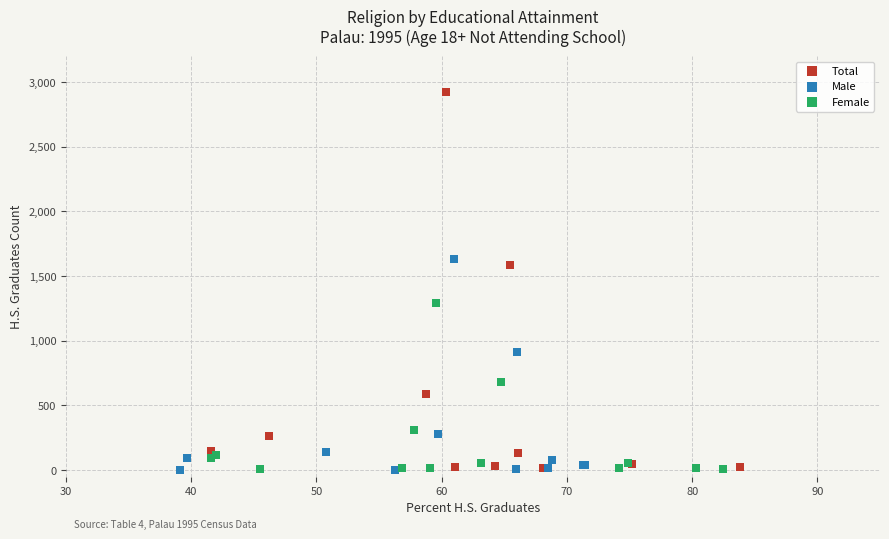

Which series has the largest Y range (max minus min)?

Total